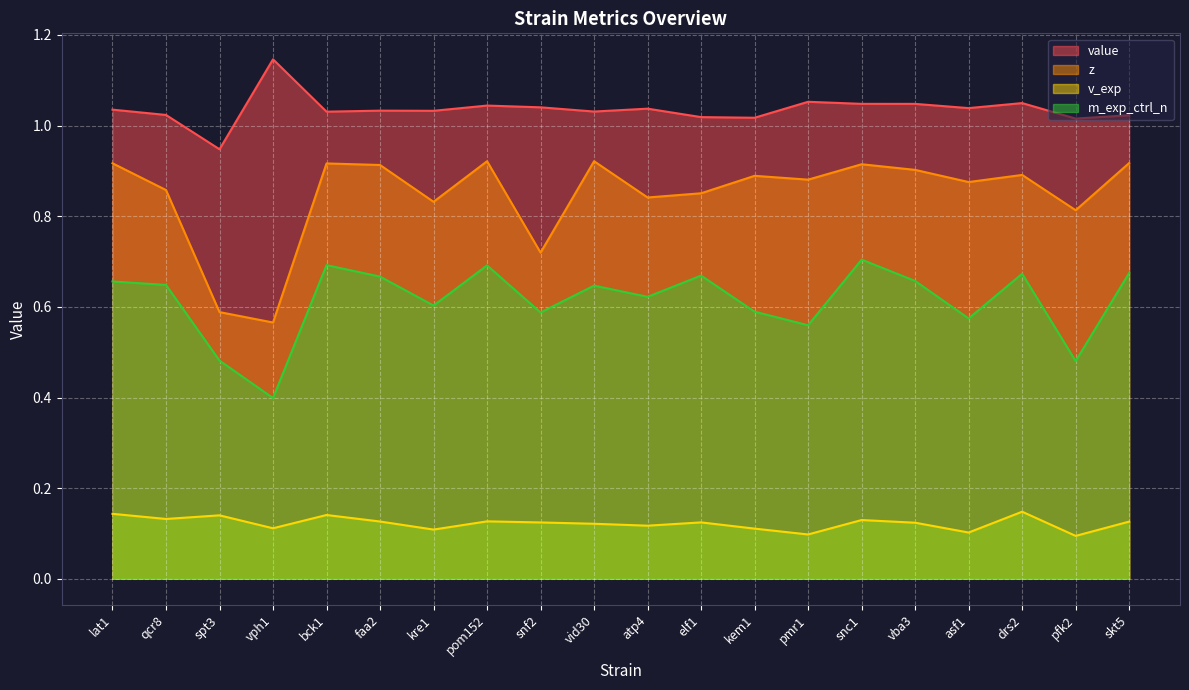

Reading right to left, list all the values displayed in this chart.

value: 1.0	1.0	1.0	1.0	1.0	1.0	1.1	1.0	1.0	1.0	1.0	1.0	1.0	1.0	1.0	1.0	1.1	0.9	1.0	1.0
z: 0.9	0.8	0.9	0.9	0.9	0.9	0.9	0.9	0.9	0.8	0.9	0.7	0.9	0.8	0.9	0.9	0.6	0.6	0.9	0.9
v_exp: 0.1	0.1	0.1	0.1	0.1	0.1	0.1	0.1	0.1	0.1	0.1	0.1	0.1	0.1	0.1	0.1	0.1	0.1	0.1	0.1
m_exp_ctrl_n: 0.7	0.5	0.7	0.6	0.7	0.7	0.6	0.6	0.7	0.6	0.6	0.6	0.7	0.6	0.7	0.7	0.4	0.5	0.6	0.7